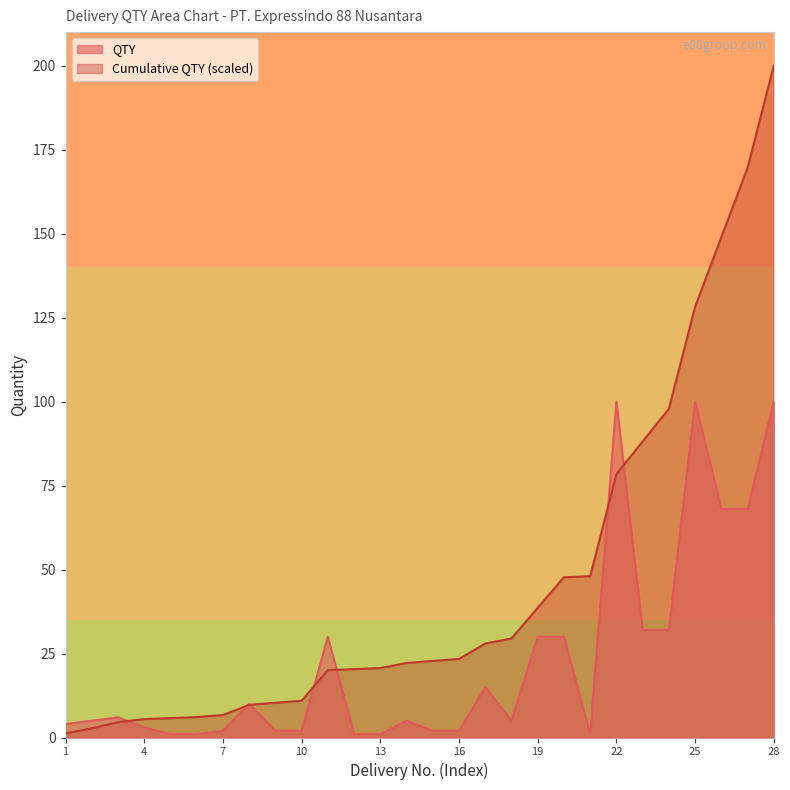

Between 9 and 12, which series saw the biggest shift?

Cumulative QTY